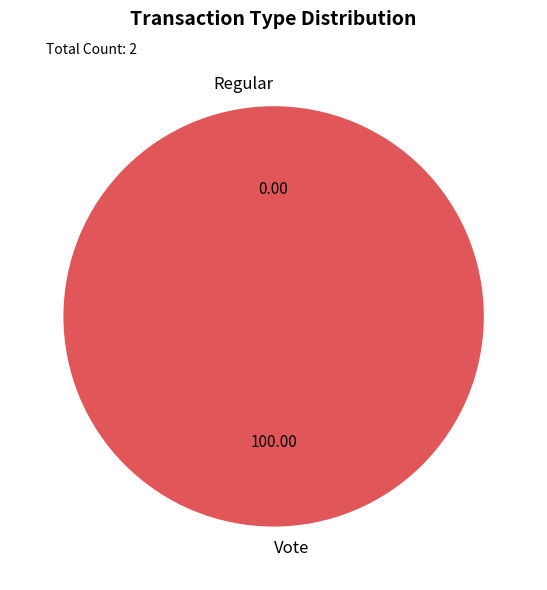

Is it true that Regular is 0% of the pie?

True